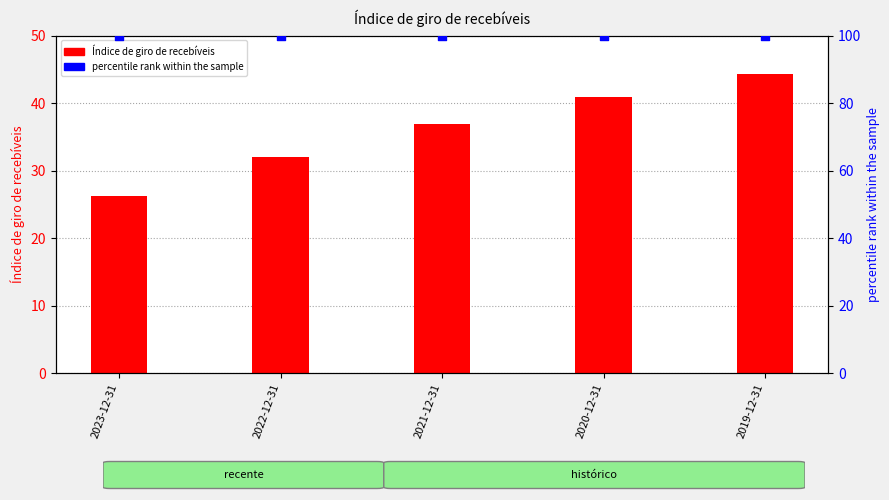

Which series has the largest total across all categories?

percentile rank within the sample